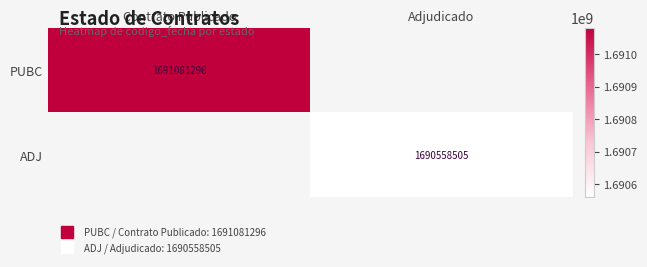

At how many categories does at least one series exceed 1690890197?

1